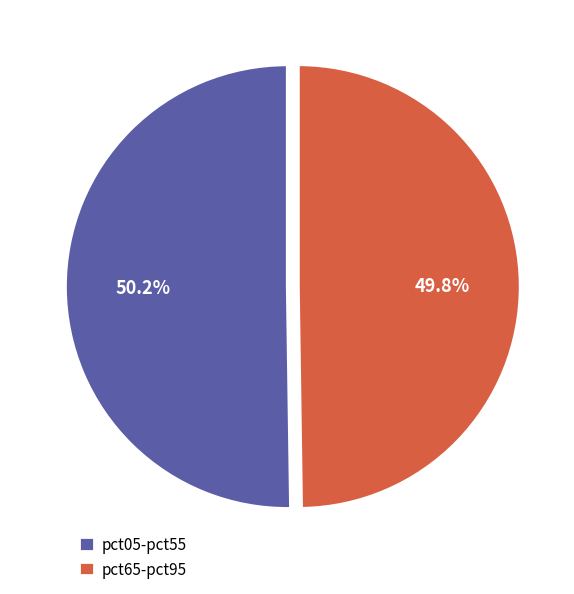

Does any single category account for the majority?

Yes